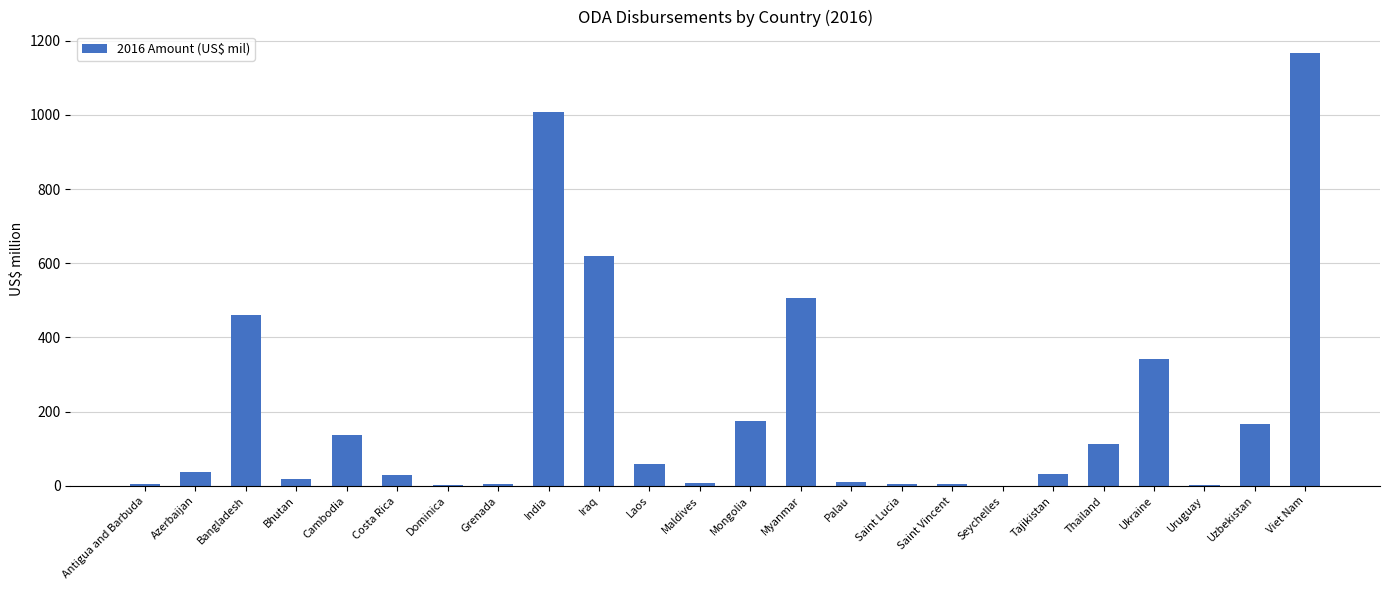

The chart shows a value of 175.3 at Mongolia. True or false?

True